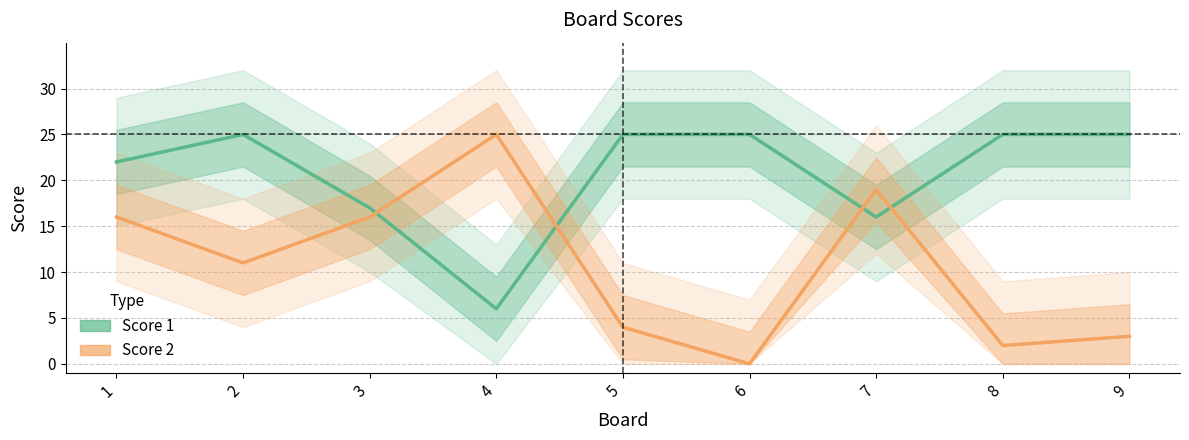

What is the approximate value of Score 2 at 9, to the nearest 5?

5